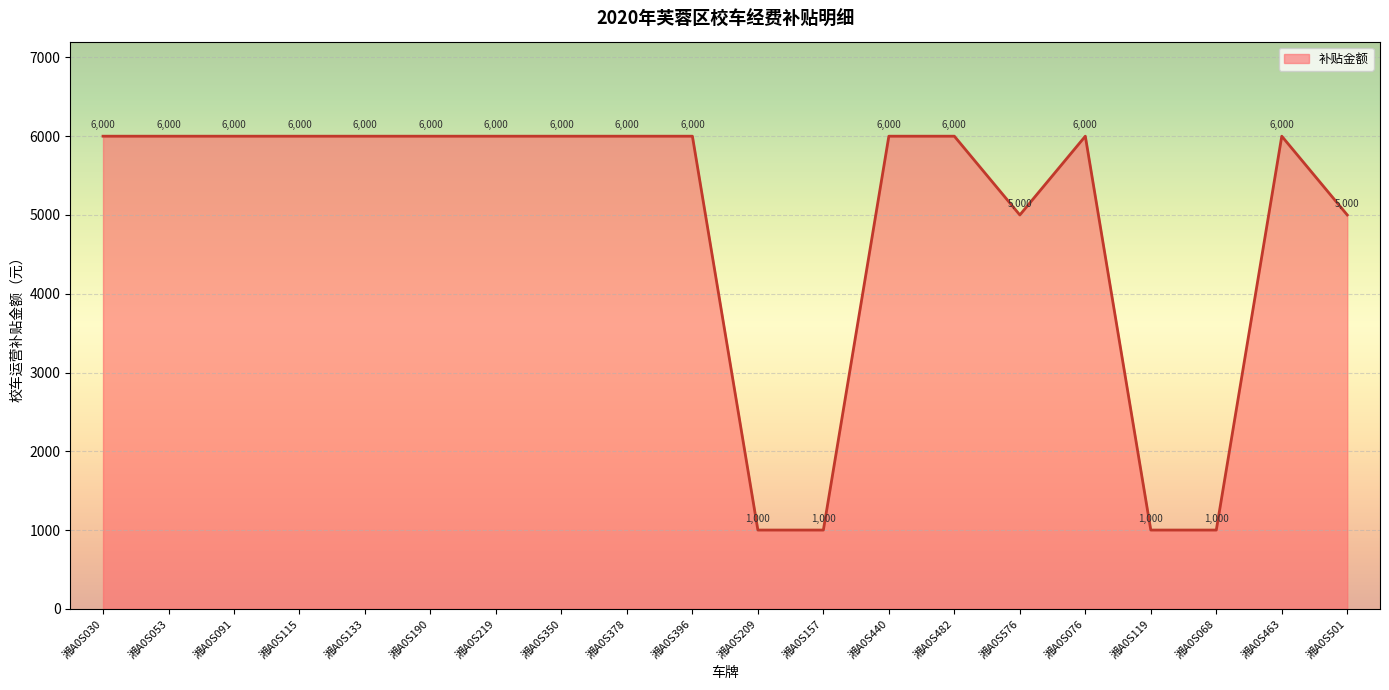

Which has a higher value, 湘A0S119 or 湘A0S576?

湘A0S576